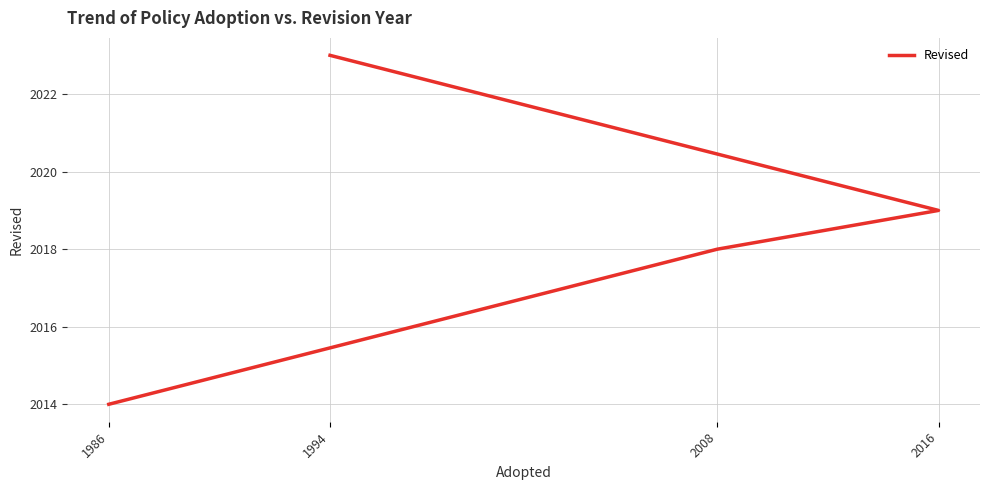

The chart shows a value of 1195 at 1994. True or false?

False